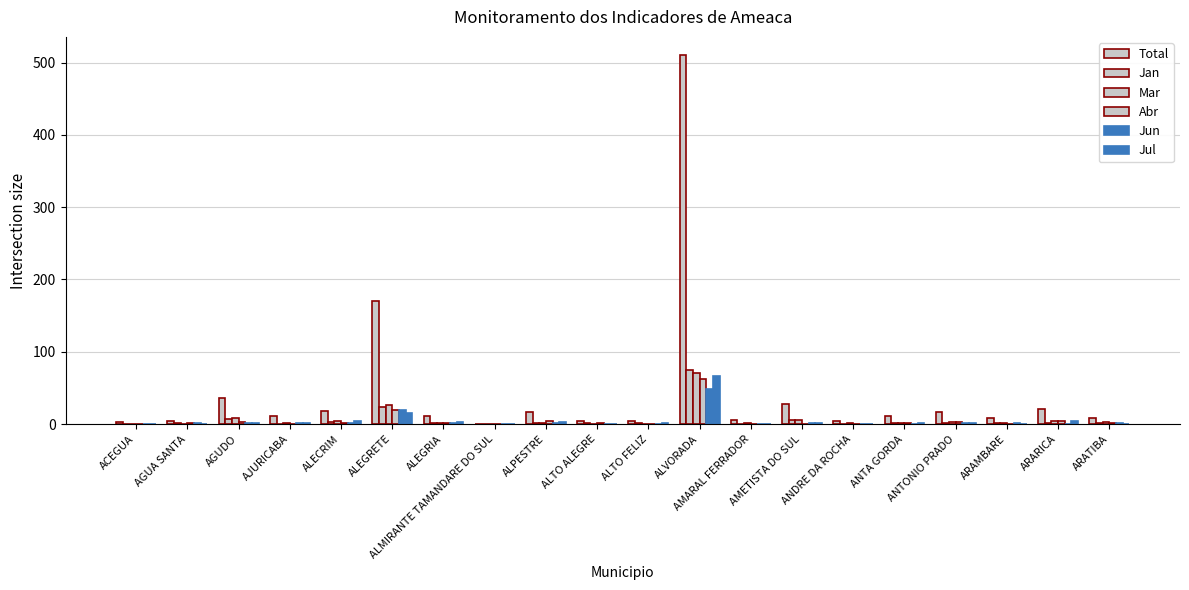

Are the bars grouped side by side (vs. stacked)?

Yes